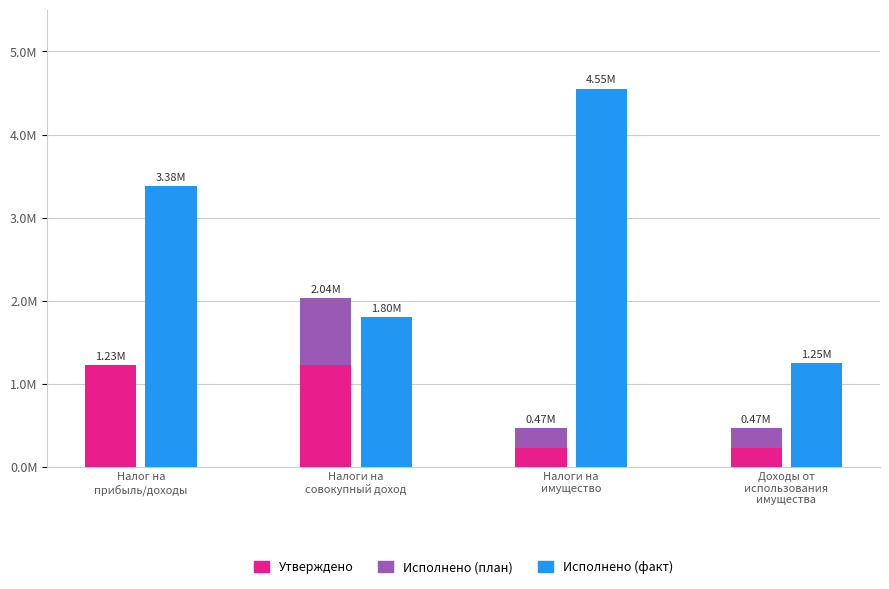

What is the sum of all Утверждено values?

2928767.1